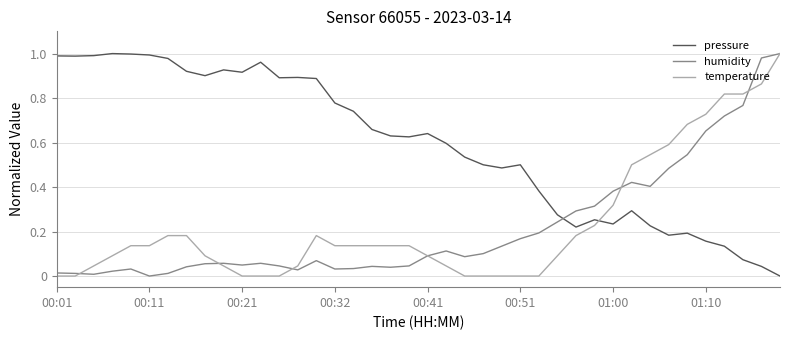

At how many categories does at least one series exceed 0?

40